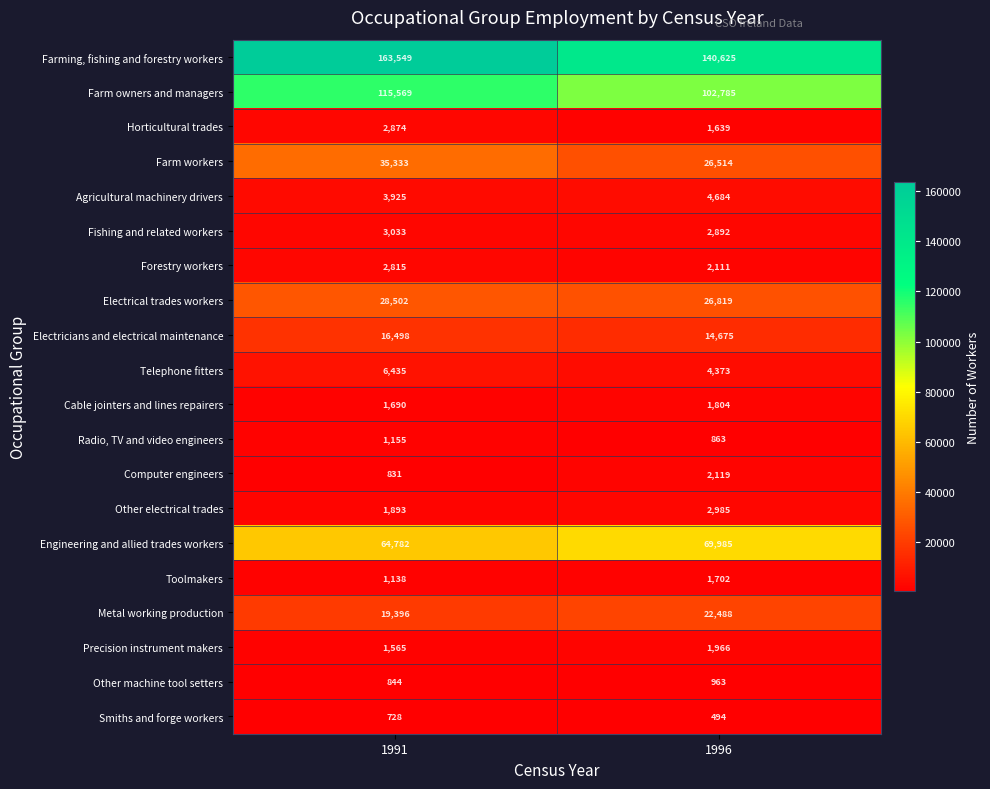

How many categories are shown in the chart?

2